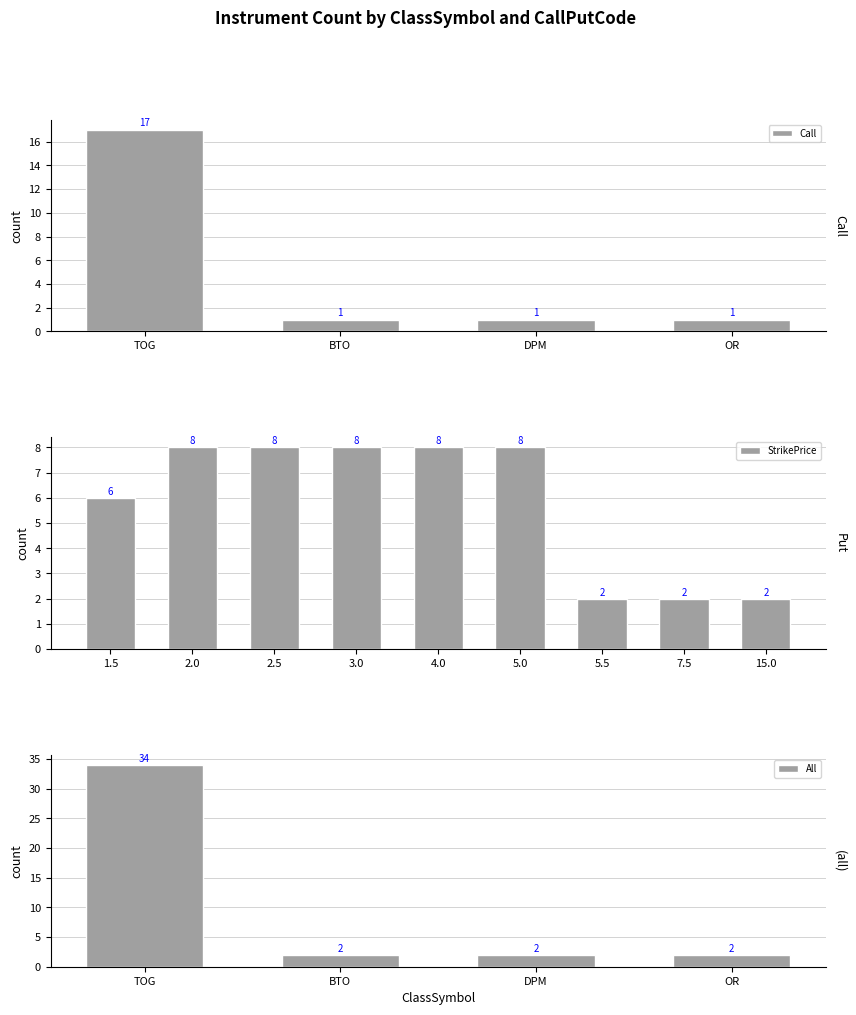

The value of Call at 3 is 12. True or false?

False